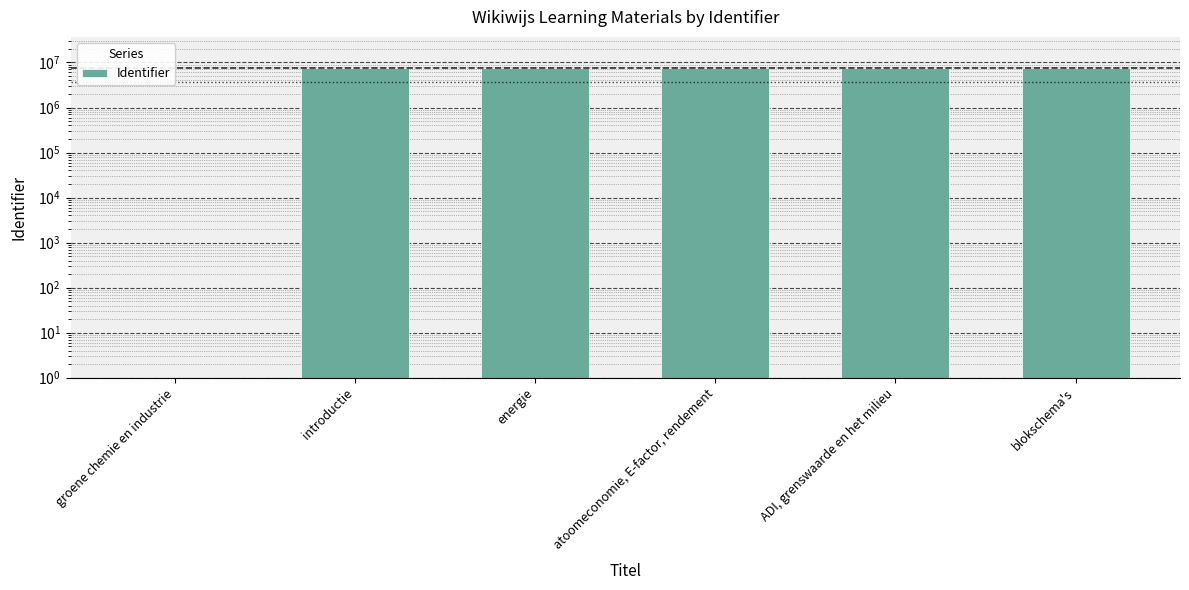

Rank the categories by value from lowest to highest.

groene chemie en industrie, introductie, energie, atoomeconomie, E-factor, rendement, blokschema's, ADI, grenswaarde en het milieu